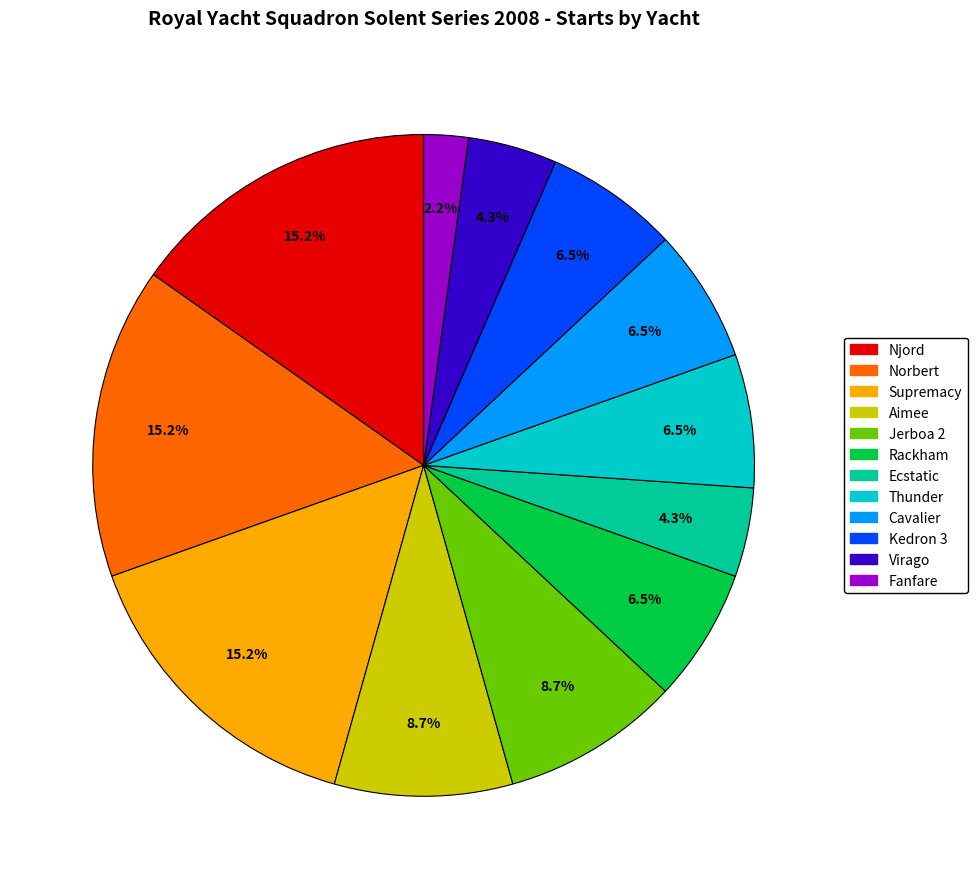

Is it true that Ecstatic is 4% of the pie?

True